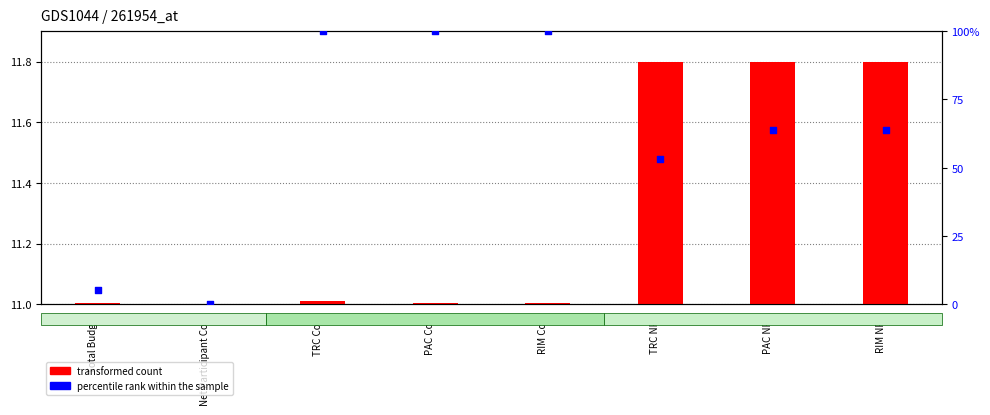

At which category is the sum across all series the highest?

TRC Cost